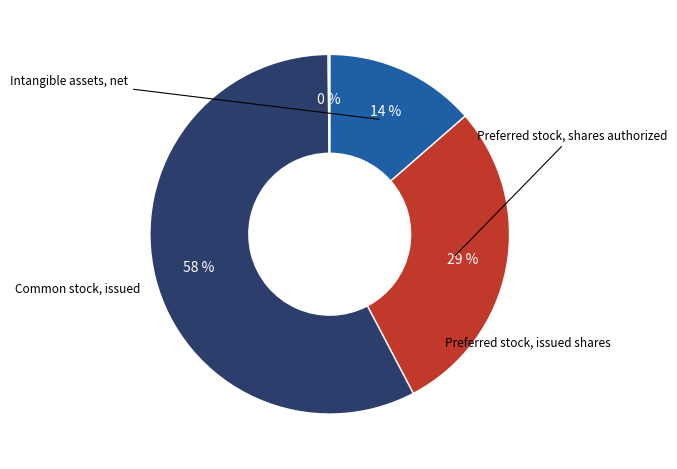

How many slices are in this pie chart?

4